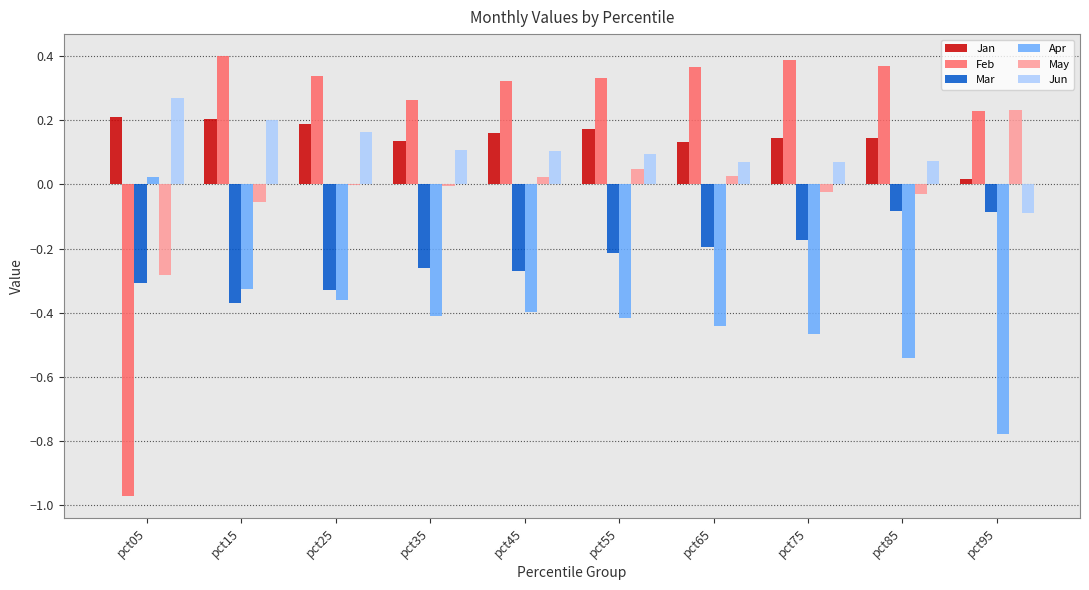

True or false: Mar has a value of -0.1 at pct35.

False